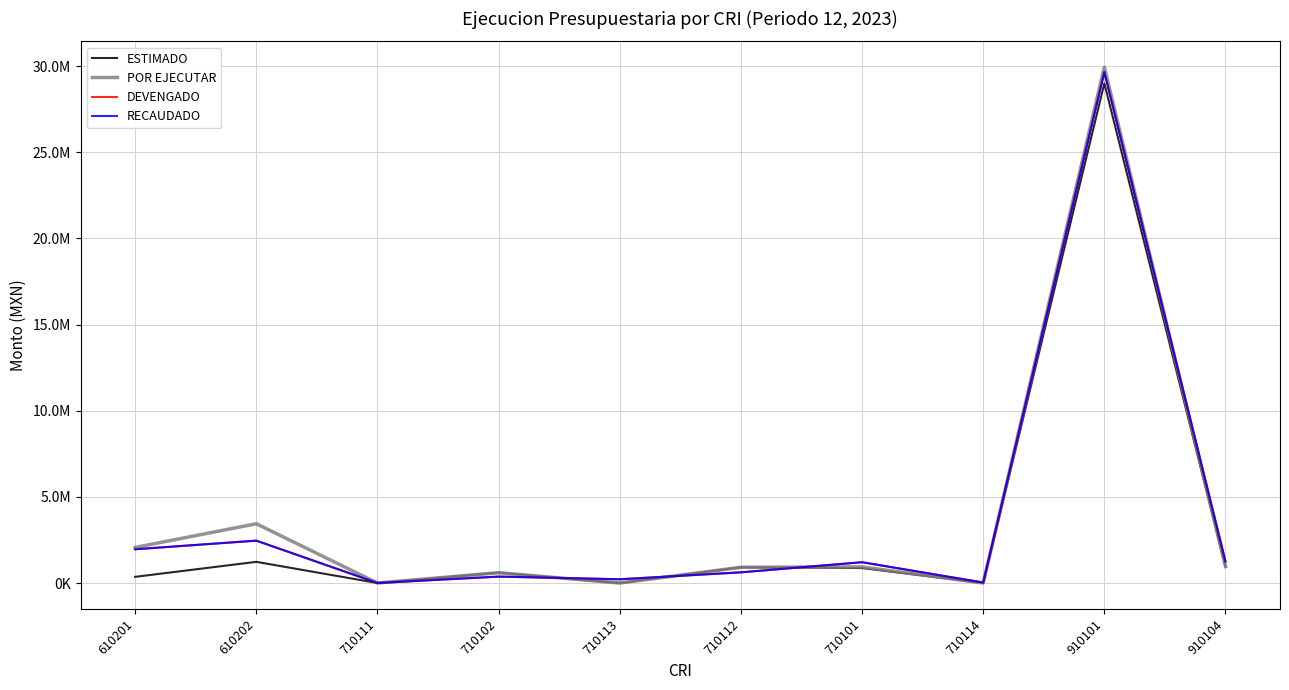

How many data points in POR EJECUTAR are above 936797?

5